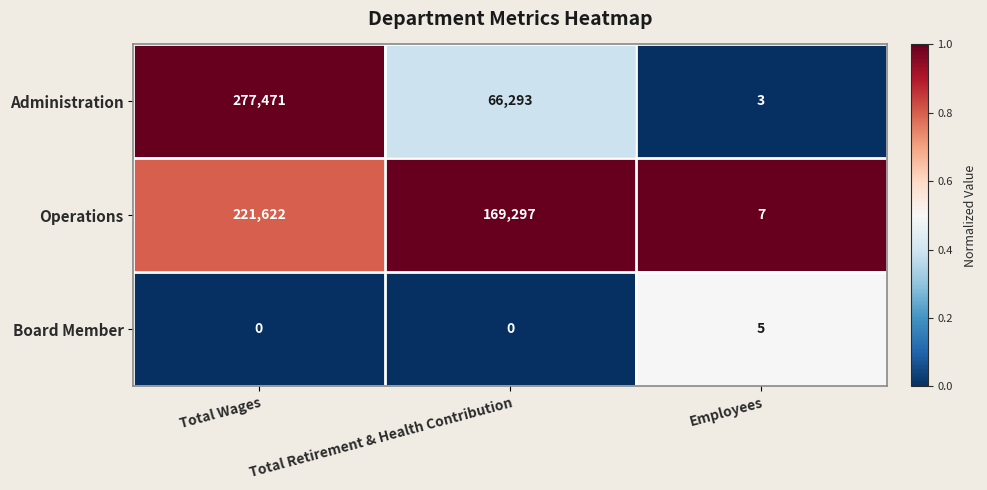

The value of Administration at Total Retirement & Health Contribution is 45078. True or false?

False